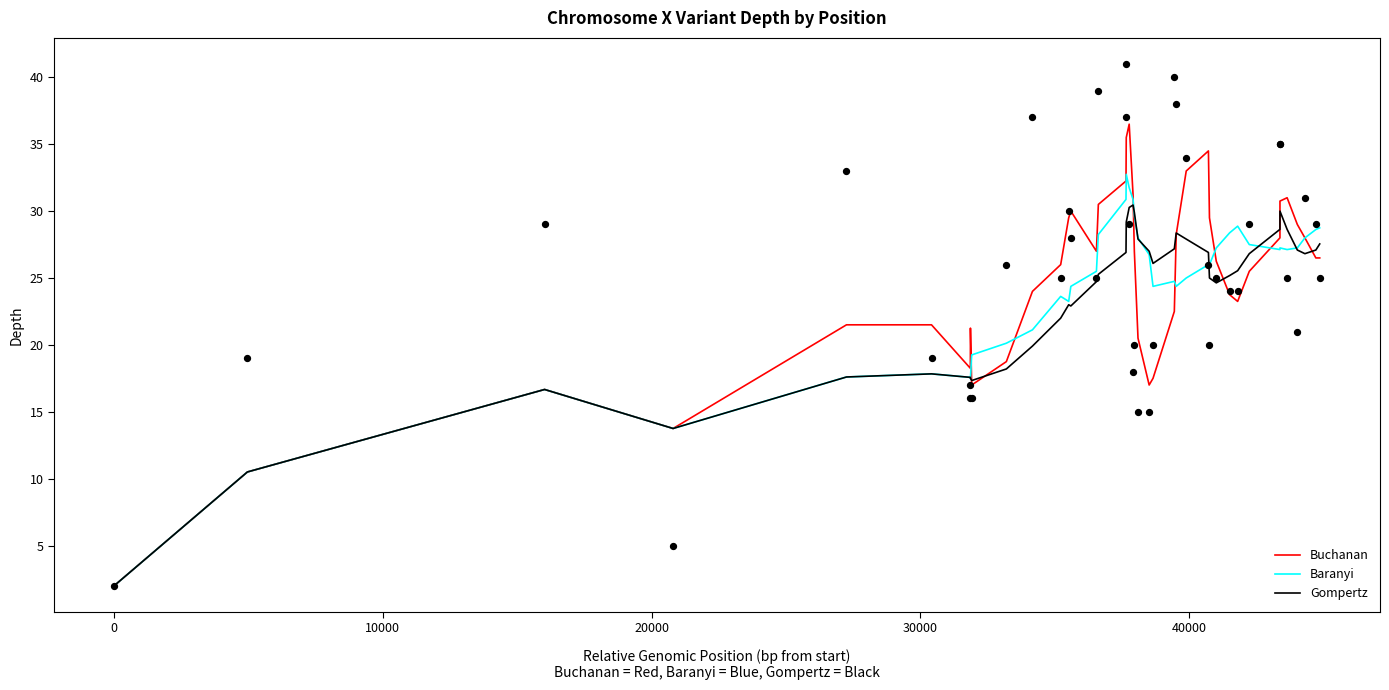

Which series has the largest Y range (max minus min)?

Buchanan